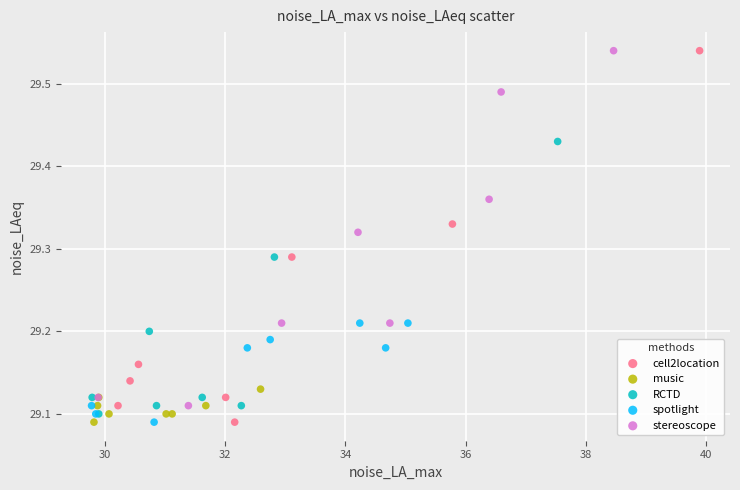

What are all the series names shown in the legend?

cell2location, music, RCTD, spotlight, stereoscope